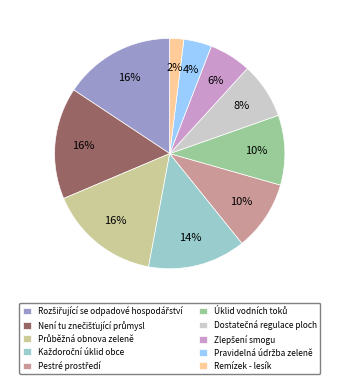

Is there any slice that represents more than half of the pie?

No